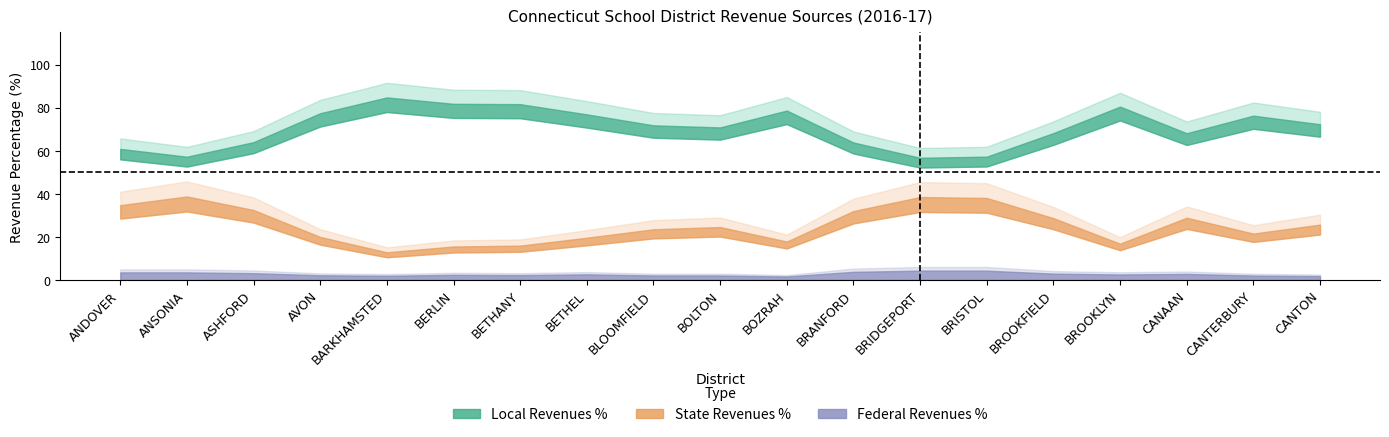

How many interior local peaks does the Local Revenues % series have?

5